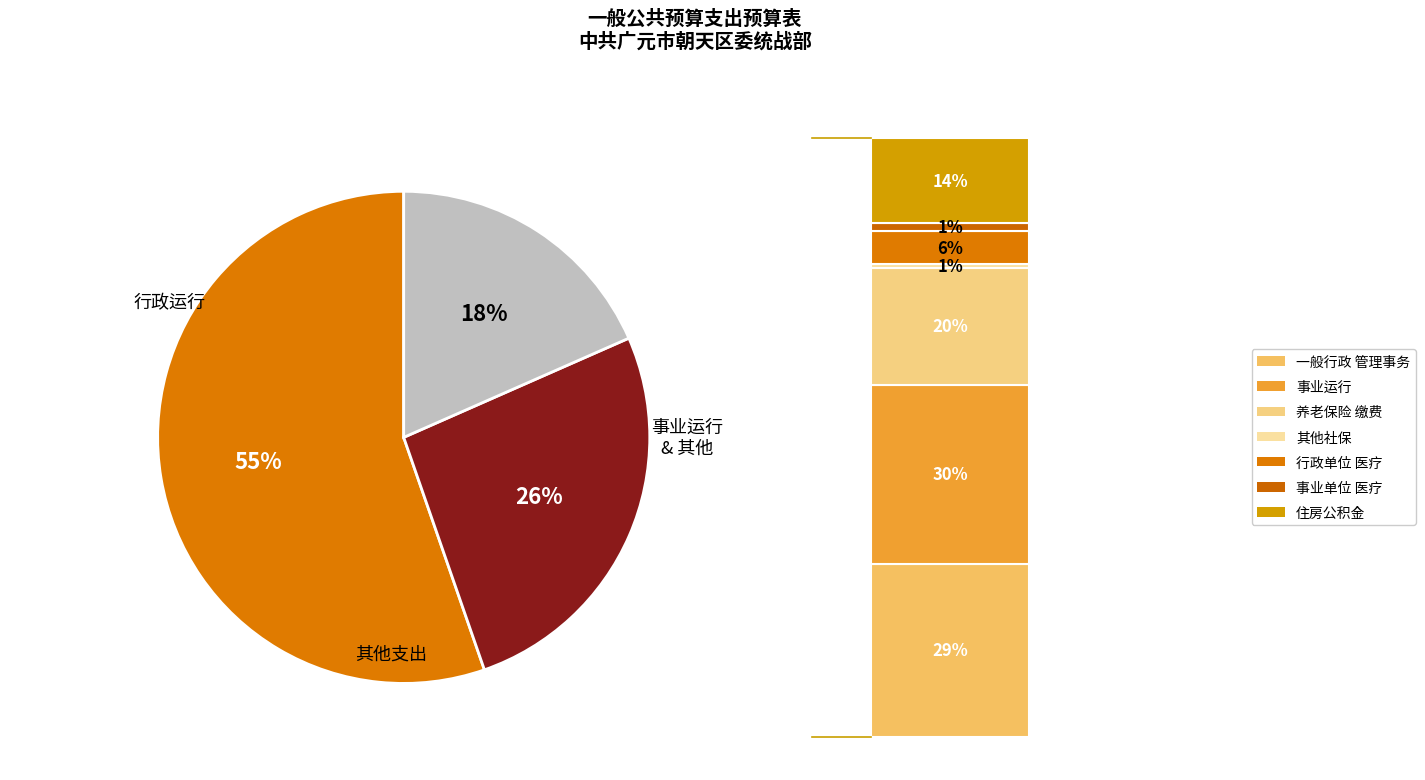

To the nearest percent, what is the difference between the largest and smallest slice percentages?

37%